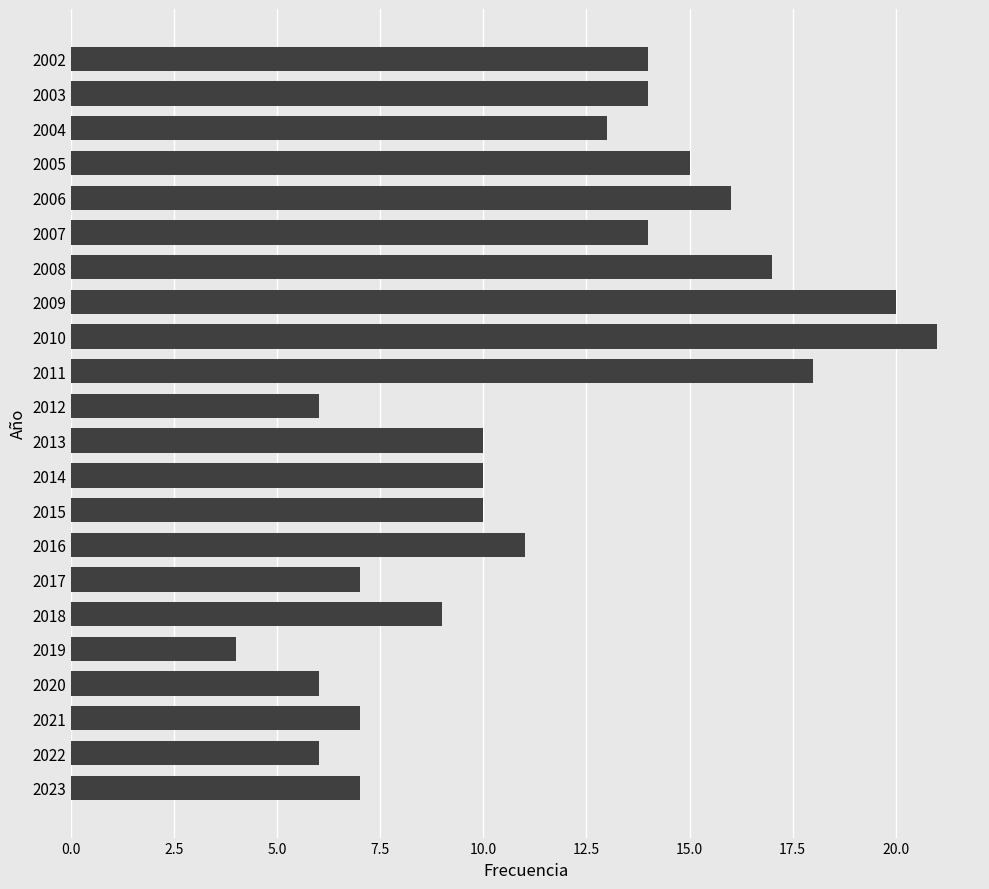

True or false: the data shows 6 at 2011.

False